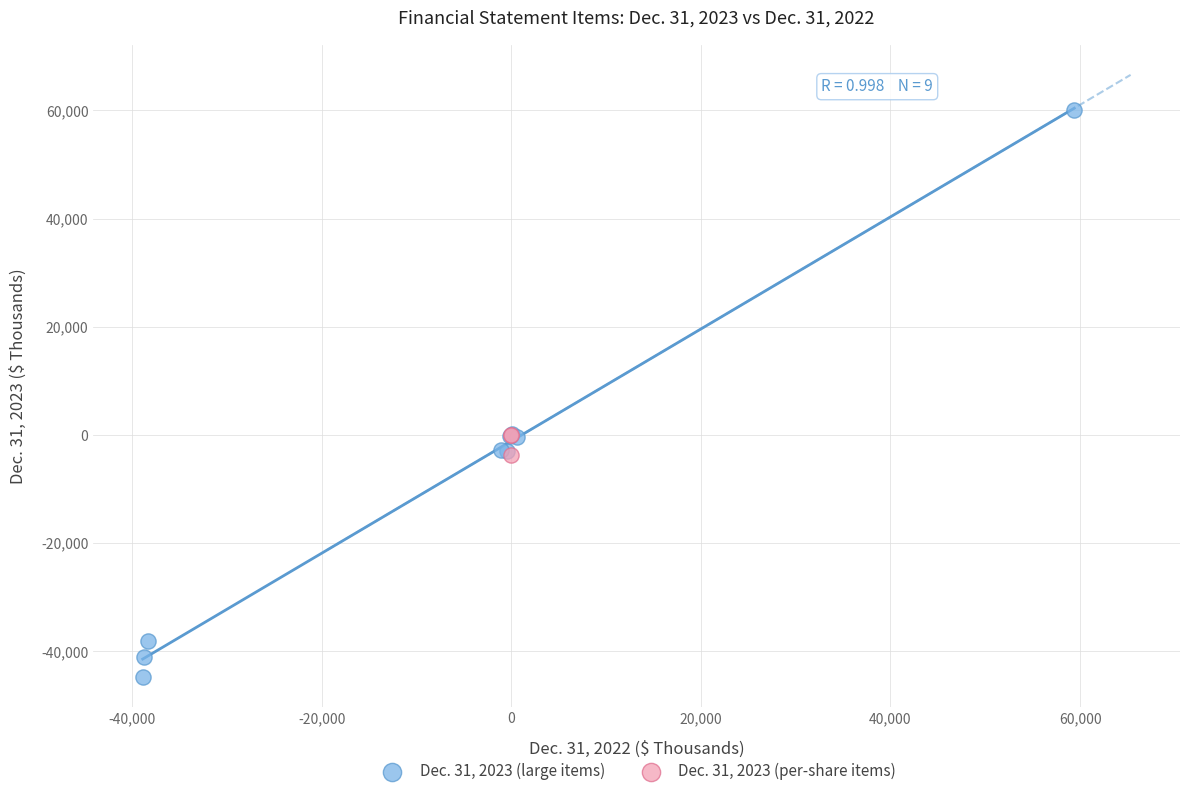

Which series contains the lowest Y value?

Dec. 31, 2023 (large items)